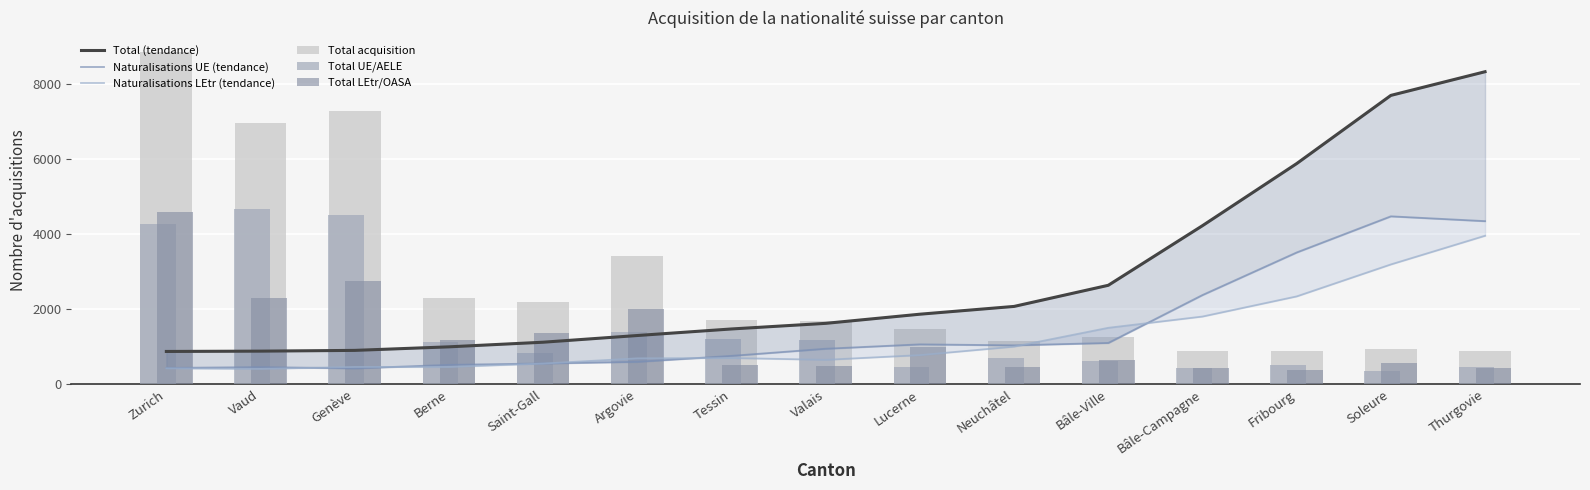

Reading right to left, list all the values displayed in this chart.

Total (tendance): Thurgovie=8340.3	Soleure=7708.7	Fribourg=5889.0	Bâle-Campagne=4232.7	Bâle-Ville=2642.0	Neuchâtel=2078.3	Lucerne=1870.7	Valais=1626.7	Tessin=1477.0	Argovie=1302.0	Saint-Gall=1123.3	Berne=1000.0	Genève=905.3	Vaud=885.3	Zurich=876.7
Naturalisations UE (tendance): Thurgovie=4354.0	Soleure=4482.3	Fribourg=3518.3	Bâle-Campagne=2382.3	Bâle-Ville=1104.0	Neuchâtel=1040.3	Lucerne=1066.7	Valais=949.3	Tessin=759.7	Argovie=600.3	Saint-Gall=556.7	Berne=519.7	Genève=426.0	Vaud=460.0	Zurich=437.3
Naturalisations LEtr (tendance): Thurgovie=3964.0	Soleure=3198.7	Fribourg=2345.7	Bâle-Campagne=1808.3	Bâle-Ville=1507.7	Neuchâtel=1006.0	Lucerne=779.3	Valais=653.7	Tessin=702.0	Argovie=693.0	Saint-Gall=554.0	Berne=464.3	Genève=463.3	Vaud=412.3	Zurich=426.7
Total acquisition: Thurgovie=876.0	Soleure=936.0	Fribourg=902.0	Bâle-Campagne=878.0	Bâle-Ville=1272.0	Neuchâtel=1162.0	Lucerne=1472.0	Valais=1687.0	Tessin=1721.0	Argovie=3412.0	Saint-Gall=2204.0	Berne=2310.0	Genève=7279.0	Vaud=6976.0	Zurich=8871.0
Total UE/AELE: Thurgovie=452.0	Soleure=354.0	Fribourg=518.0	Bâle-Campagne=432.0	Bâle-Ville=627.0	Neuchâtel=710.0	Lucerne=475.0	Valais=1194.0	Tessin=1198.0	Argovie=1397.0	Saint-Gall=833.0	Berne=1129.0	Genève=4513.0	Vaud=4685.0	Zurich=4284.0
Total LEtr/OASA: Thurgovie=424.0	Soleure=582.0	Fribourg=384.0	Bâle-Campagne=446.0	Bâle-Ville=645.0	Neuchâtel=452.0	Lucerne=997.0	Valais=493.0	Tessin=523.0	Argovie=2015.0	Saint-Gall=1371.0	Berne=1181.0	Genève=2766.0	Vaud=2291.0	Zurich=4587.0